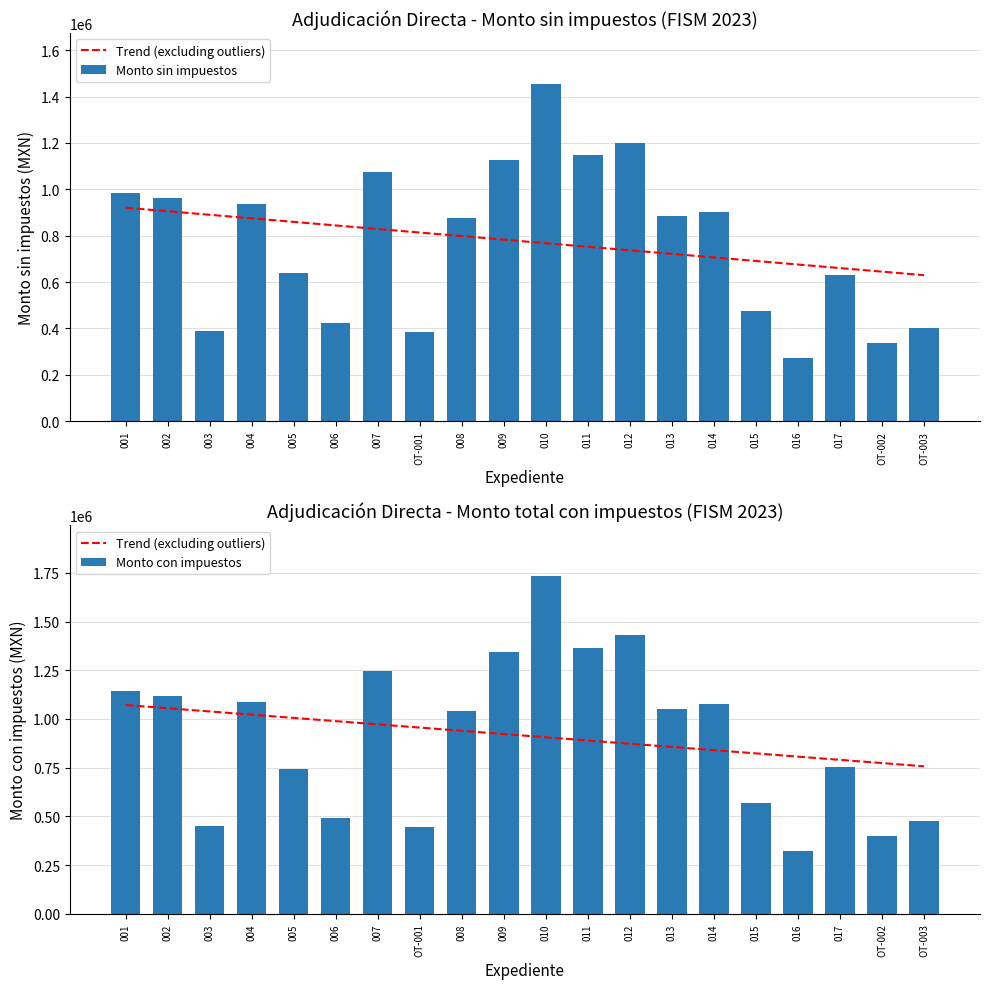

Rank the series by their maximum value, from highest to lowest.

Monto con impuestos, Monto sin impuestos, Trend (excluding outliers)